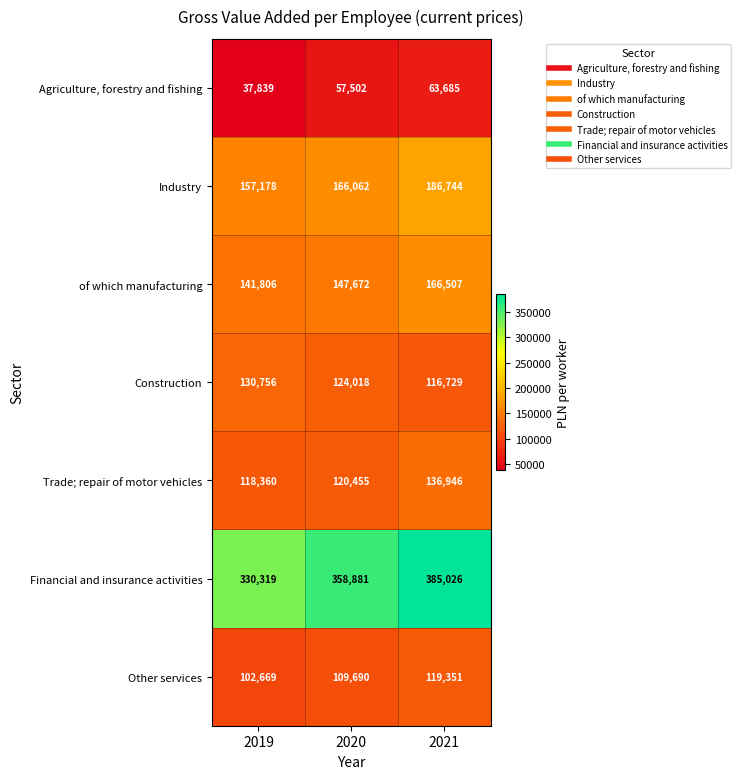

What is the smallest value displayed?

37839